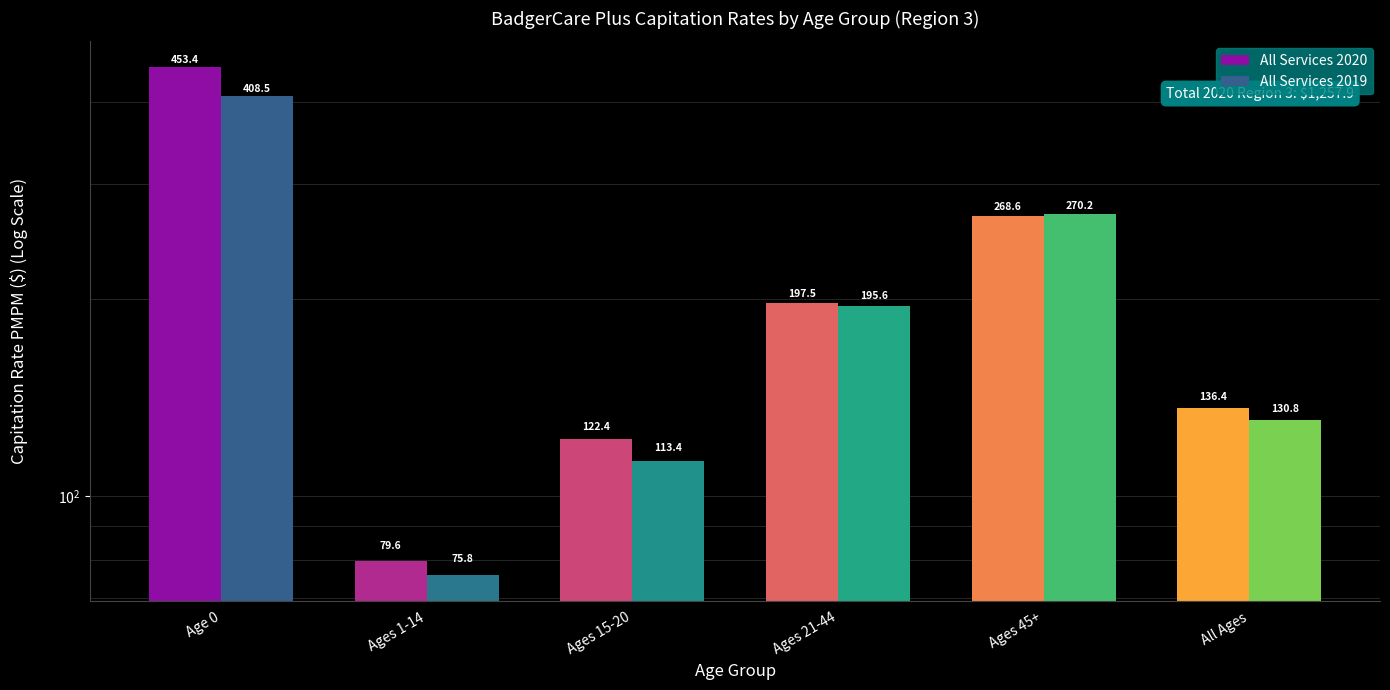

At which category does the chart reach its minimum across all series?

Ages 1-14